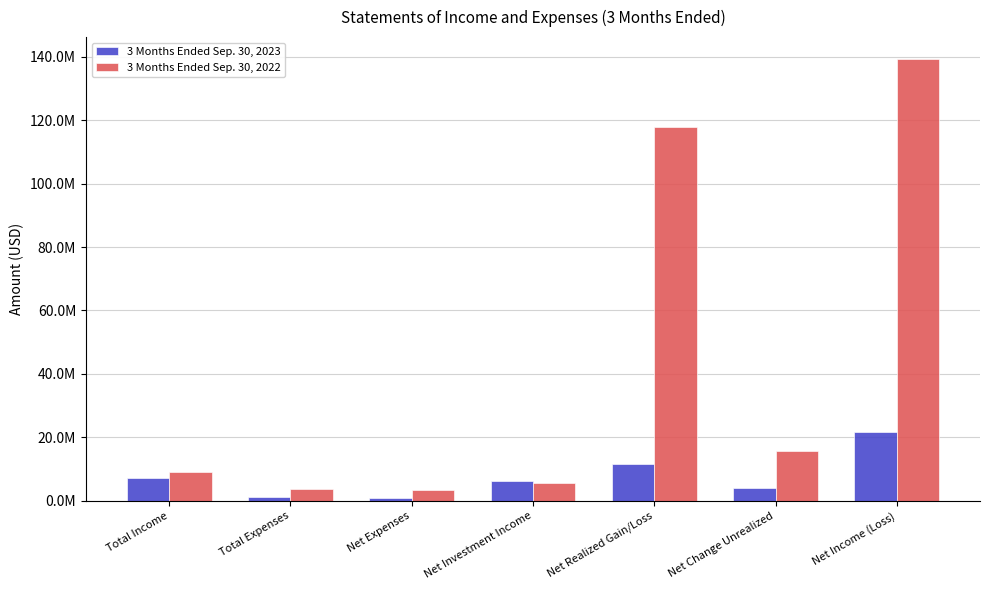

Are the bars horizontal?

No